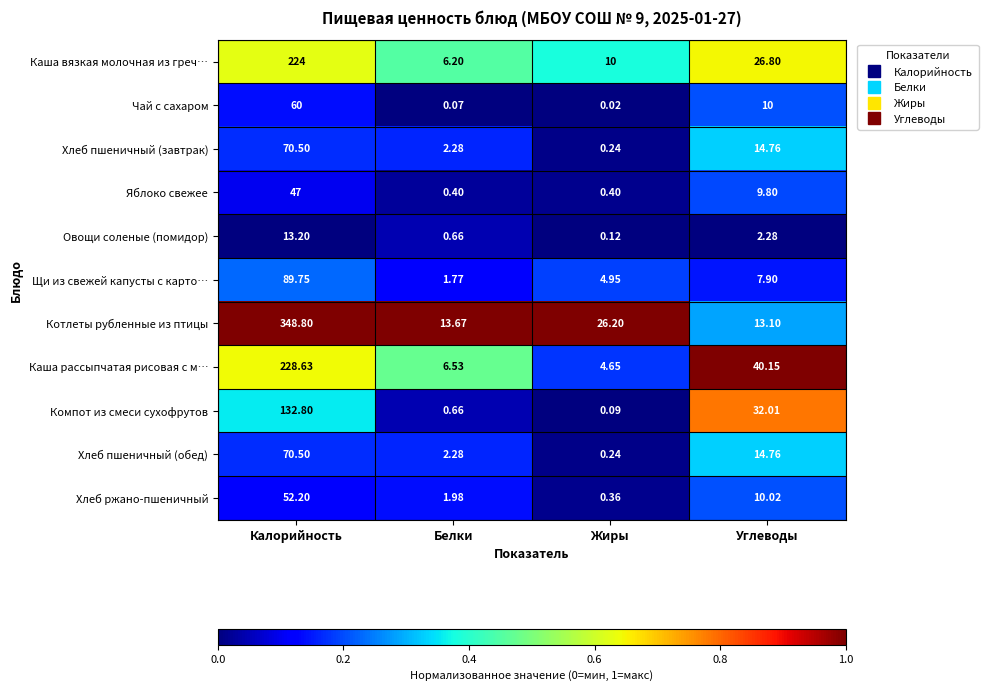

At which label does Щи из свежей капусты с карто… reach its minimum?

Белки